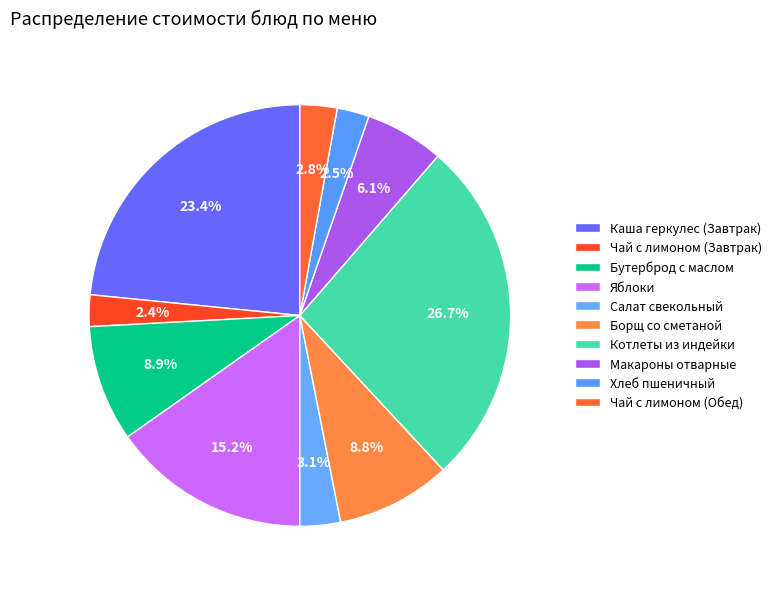

How many segments does this pie chart have?

10